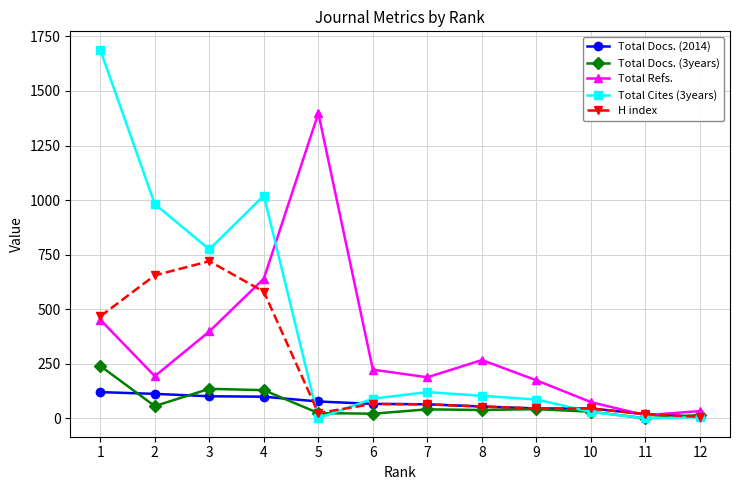

What is the greatest value displayed?

1689